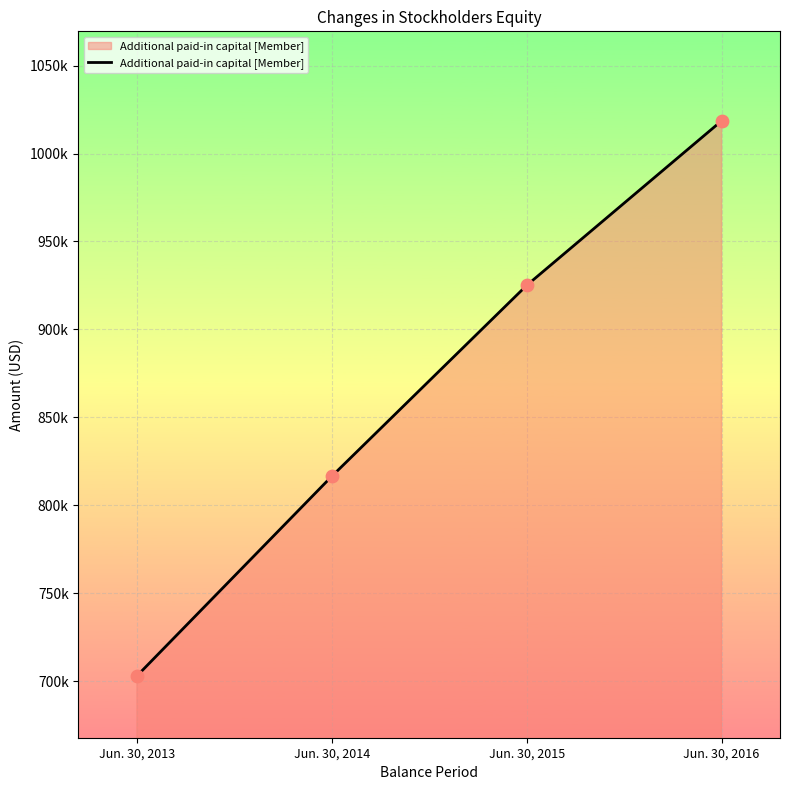

Is this an area chart (filled region under the line)?

Yes